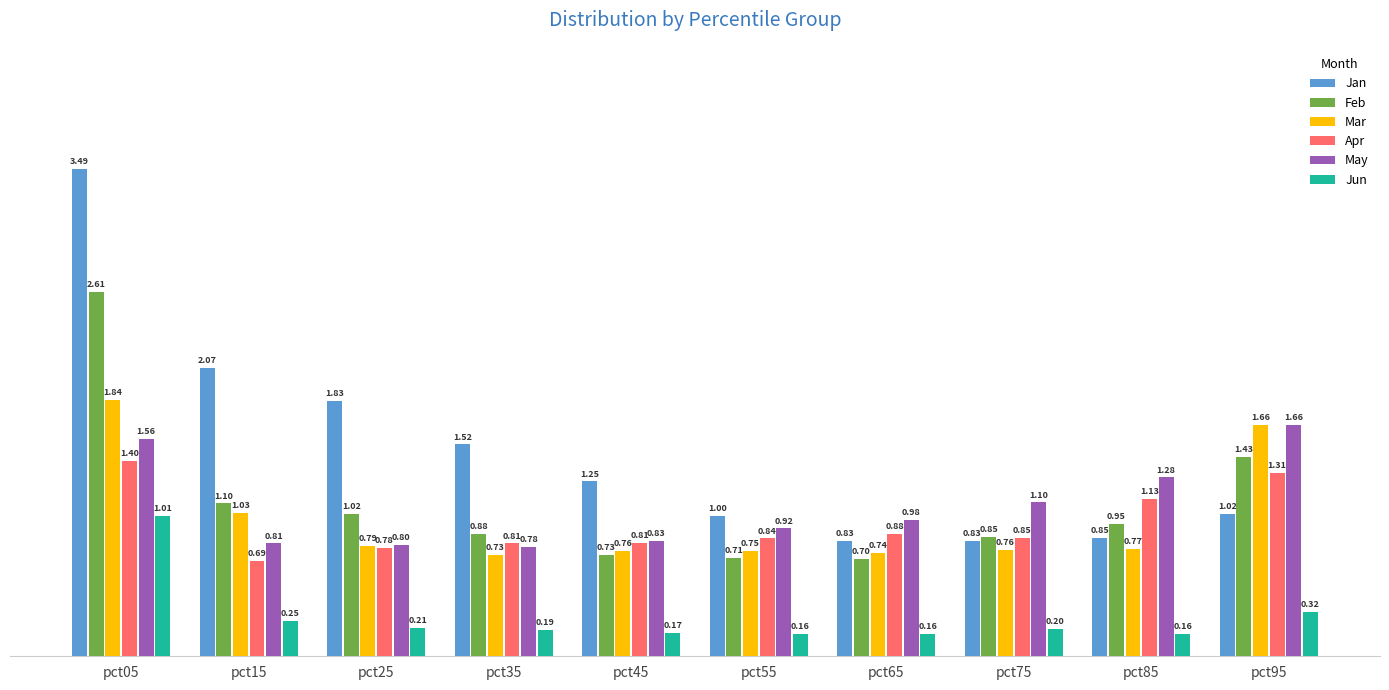

What are all the series names shown in the legend?

Jan, Feb, Mar, Apr, May, Jun